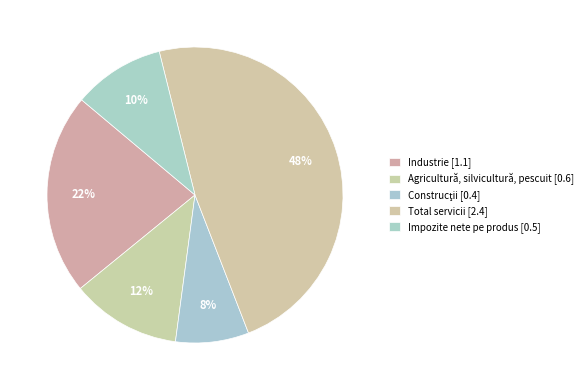

Count the number of slices in the pie.

5